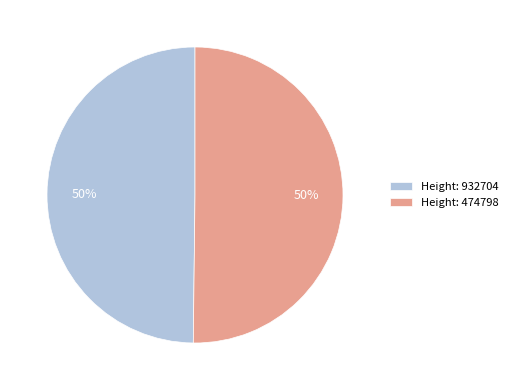

To the nearest percent, what percentage of the pie is Height: 932704?

50%